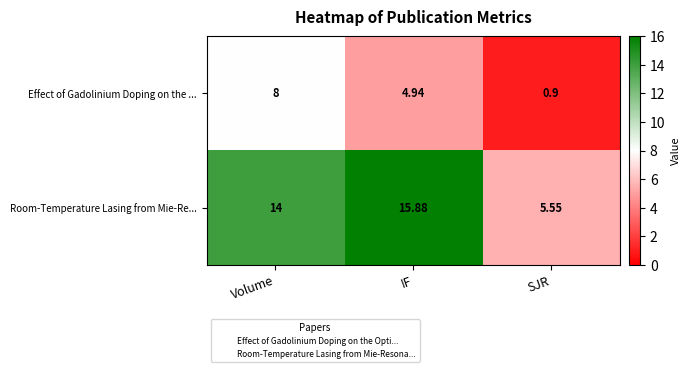

Which series has the largest range (max minus min)?

Room-Temperature Lasing from Mie-Re...